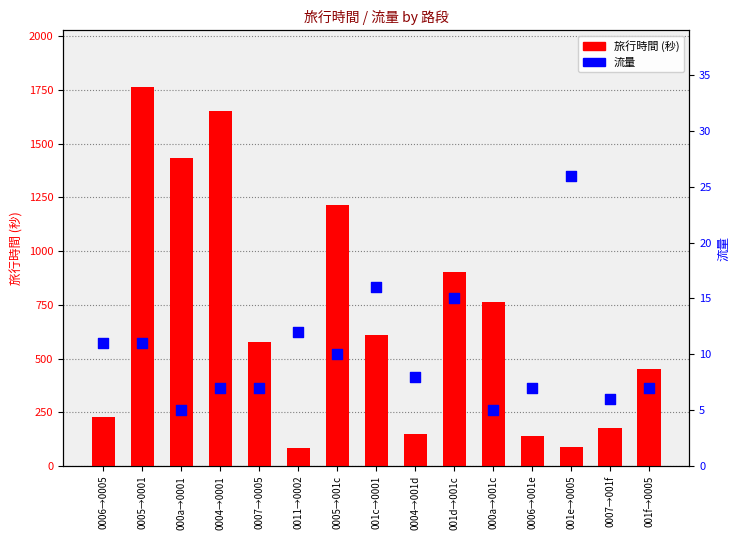

Which series has the largest total across all categories?

旅行時間 (秒)